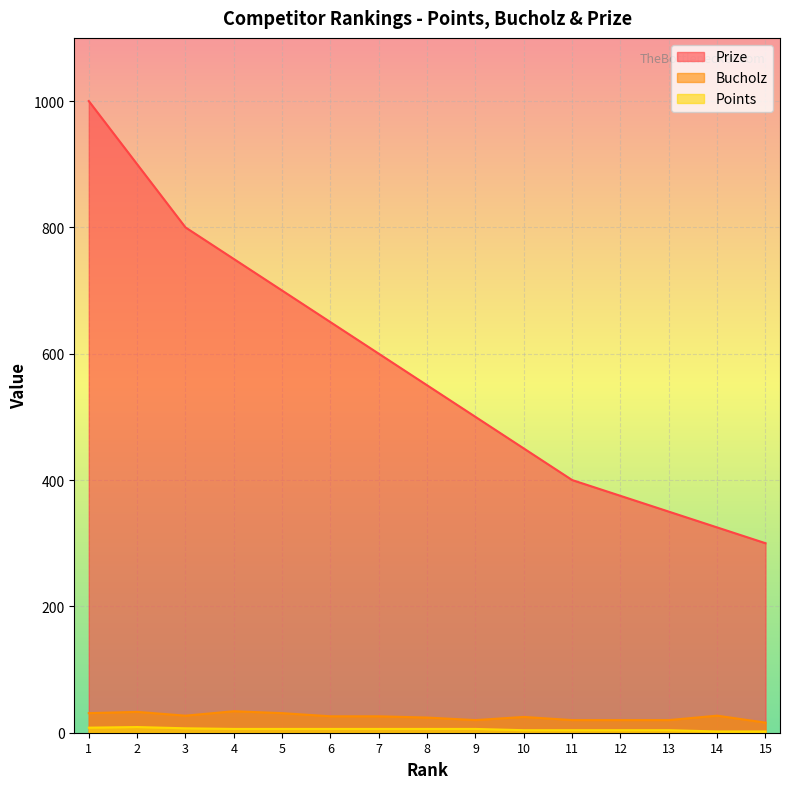

Is the value of Bucholz at 2 greater than the value of Points at 7?

Yes